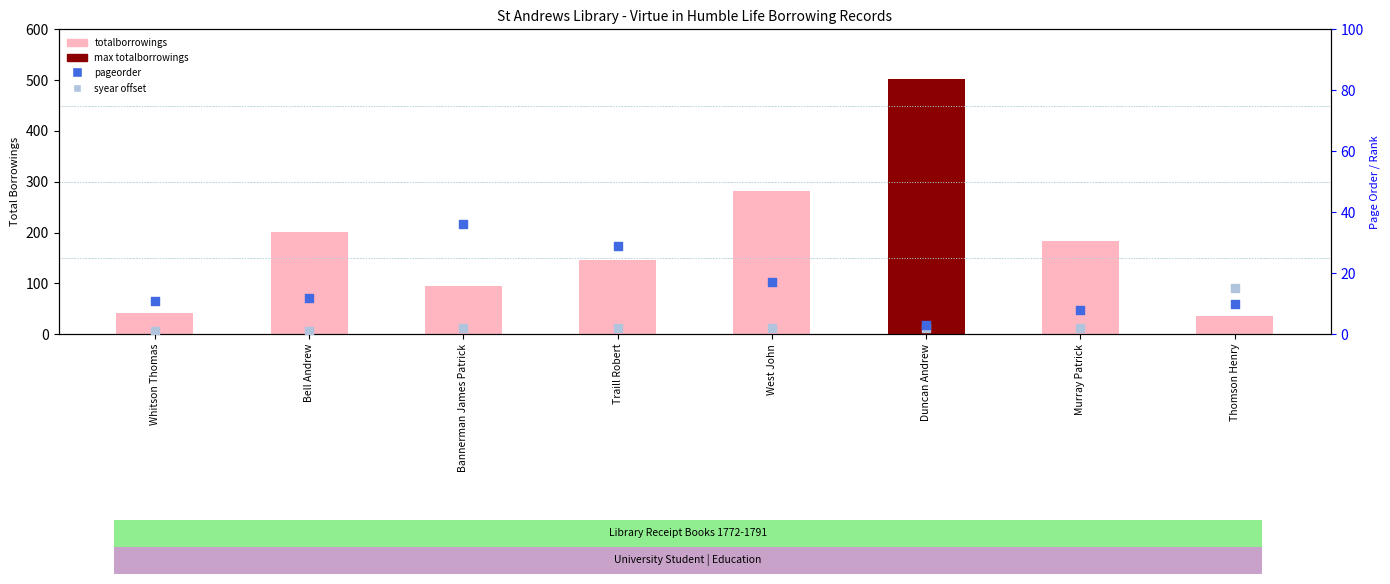

Which series reaches the minimum Y coordinate?

syear offset